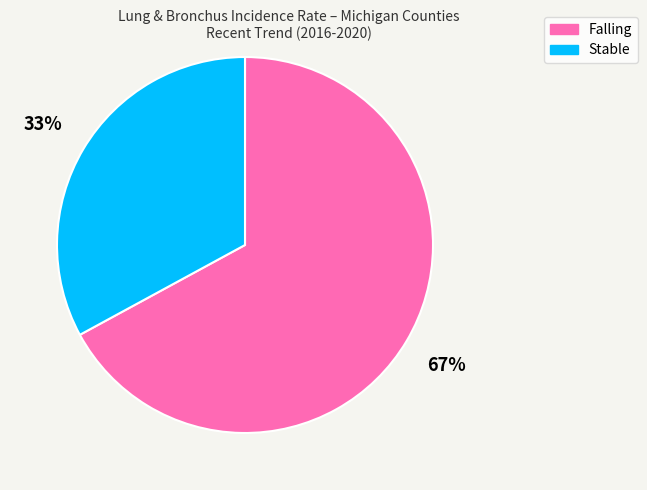

Is there a majority slice in this chart?

Yes